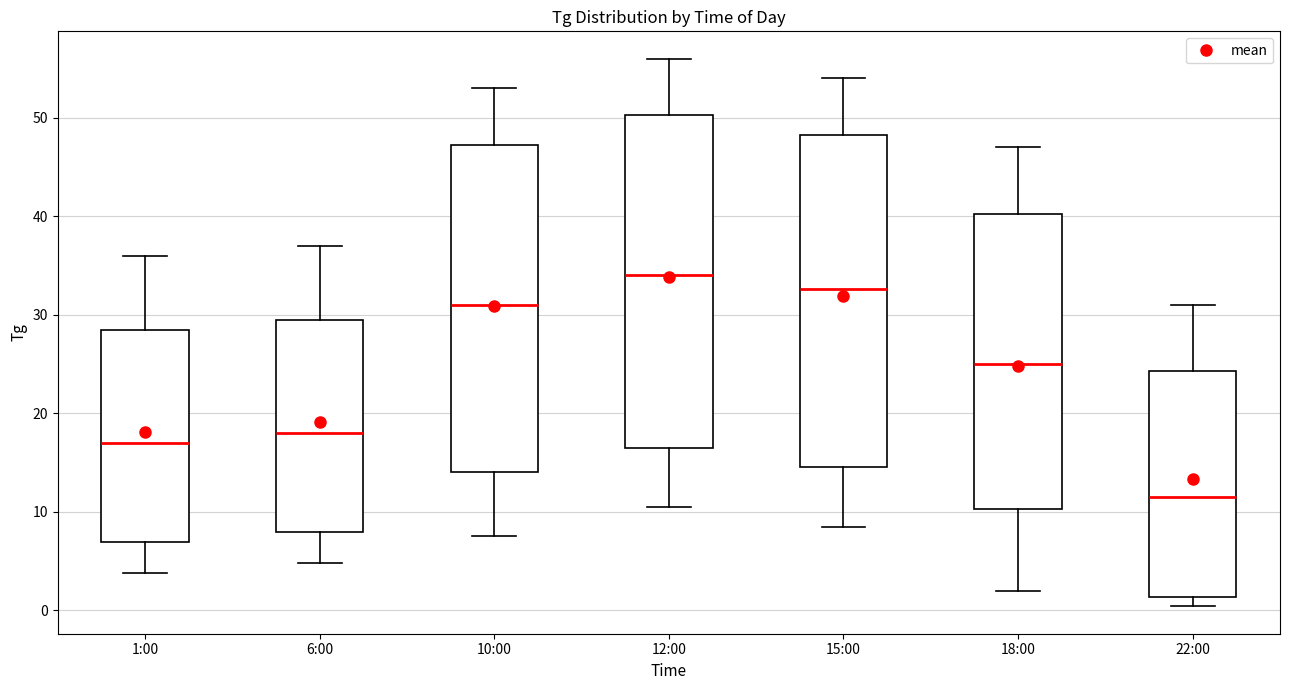

Reading left to right, transcribe this box plot: for each box, give where its median line is, the range the box spans, and where its two whiskers end, as read against the y-axis. The values are not printed on the chart, so give them approximately, as read against the axis.

1:00: median 17, box 7 to 29, whiskers 4 to 36
6:00: median 18, box 8 to 30, whiskers 5 to 37
10:00: median 31, box 14 to 47, whiskers 8 to 53
12:00: median 34, box 17 to 50, whiskers 11 to 56
15:00: median 33, box 15 to 48, whiskers 9 to 54
18:00: median 25, box 10 to 40, whiskers 2 to 47
22:00: median 12, box 1 to 24, whiskers 0 to 31